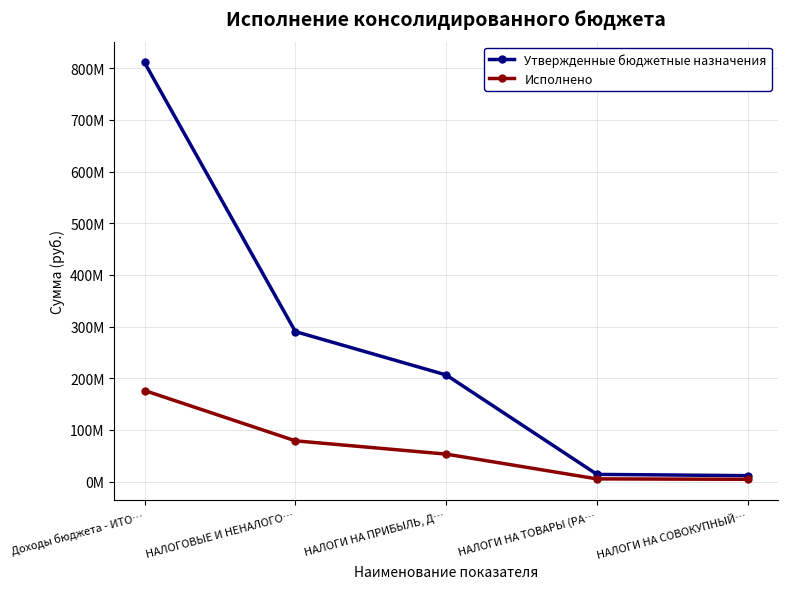

At which category does the chart reach its peak across all series?

Доходы бюджета - ИТО…